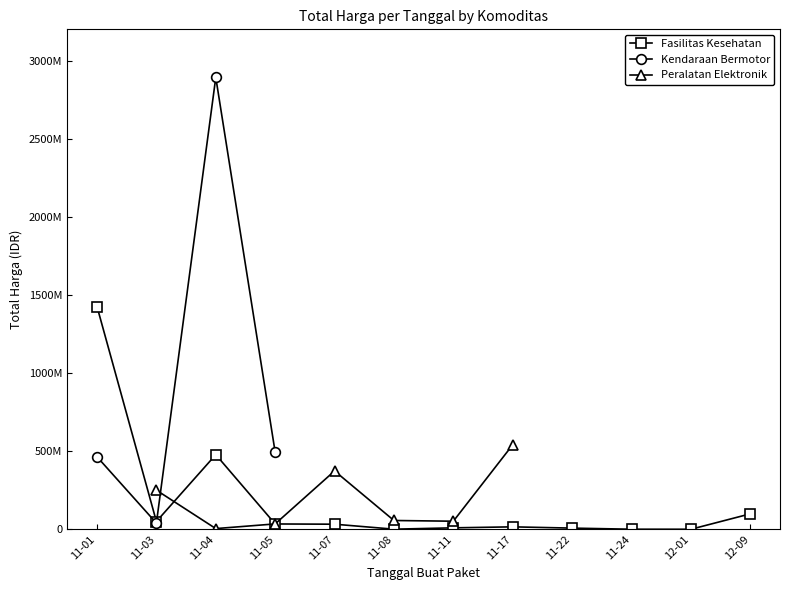

What position from the left is 11-04?

3